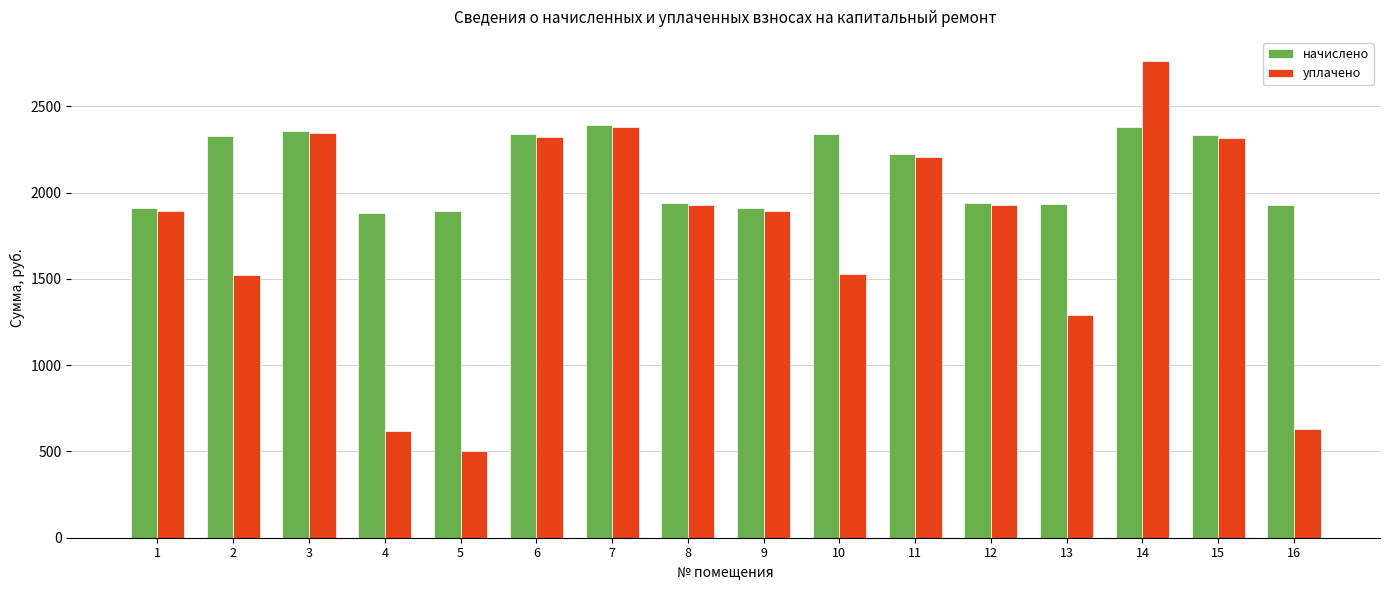

What value does the начислено series have at 9?

1908.4